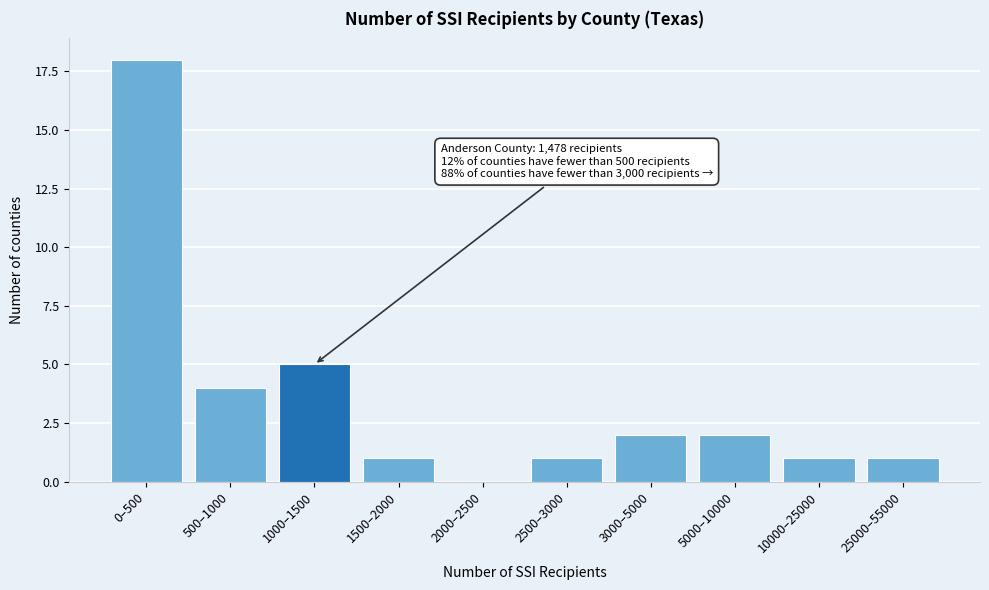

Reading left to right, what are all the values shown in this chart?

0–500=18	500–1000=4	1000–1500=5	1500–2000=1	2000–2500=0	2500–3000=1	3000–5000=2	5000–10000=2	10000–25000=1	25000–55000=1